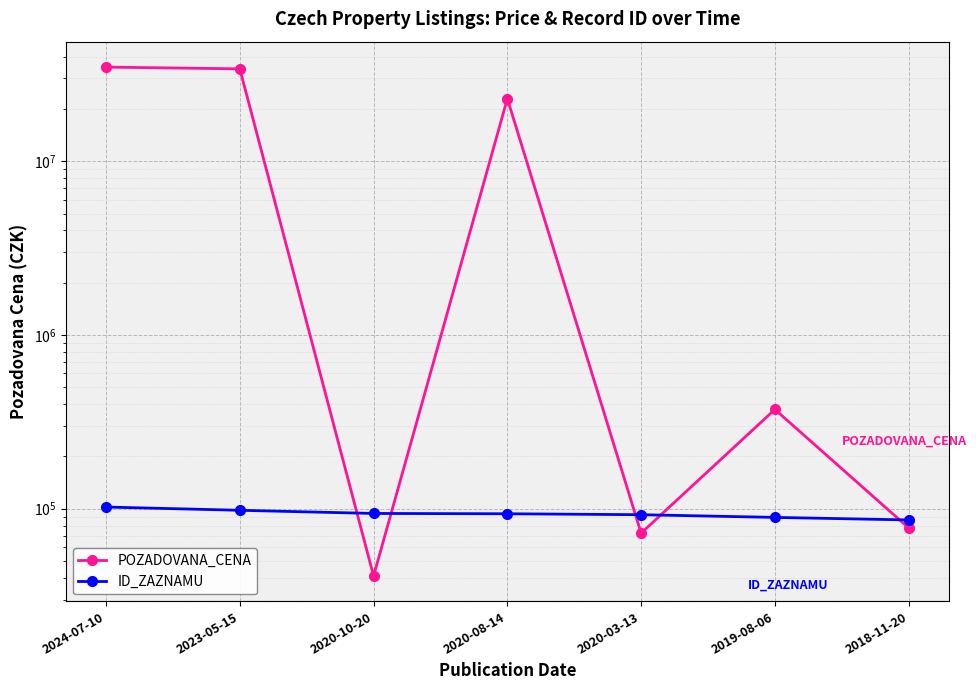

What is the spread (max minus min) of values at 2019-08-06?

283507